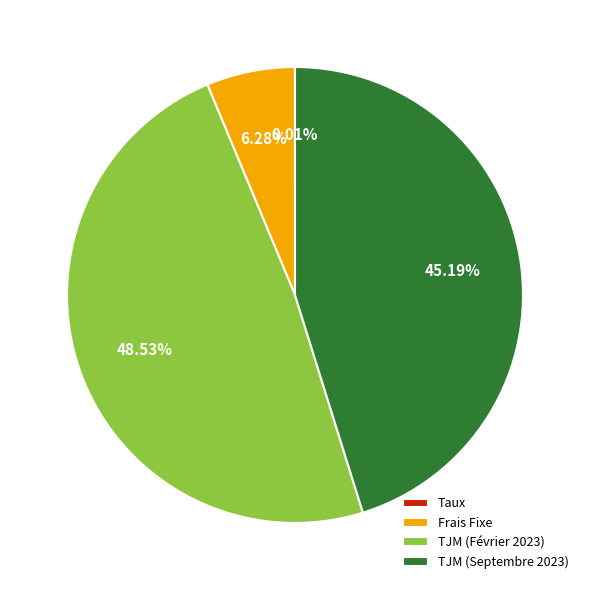

Which has a higher value, TJM (Septembre 2023) or Frais Fixe?

TJM (Septembre 2023)